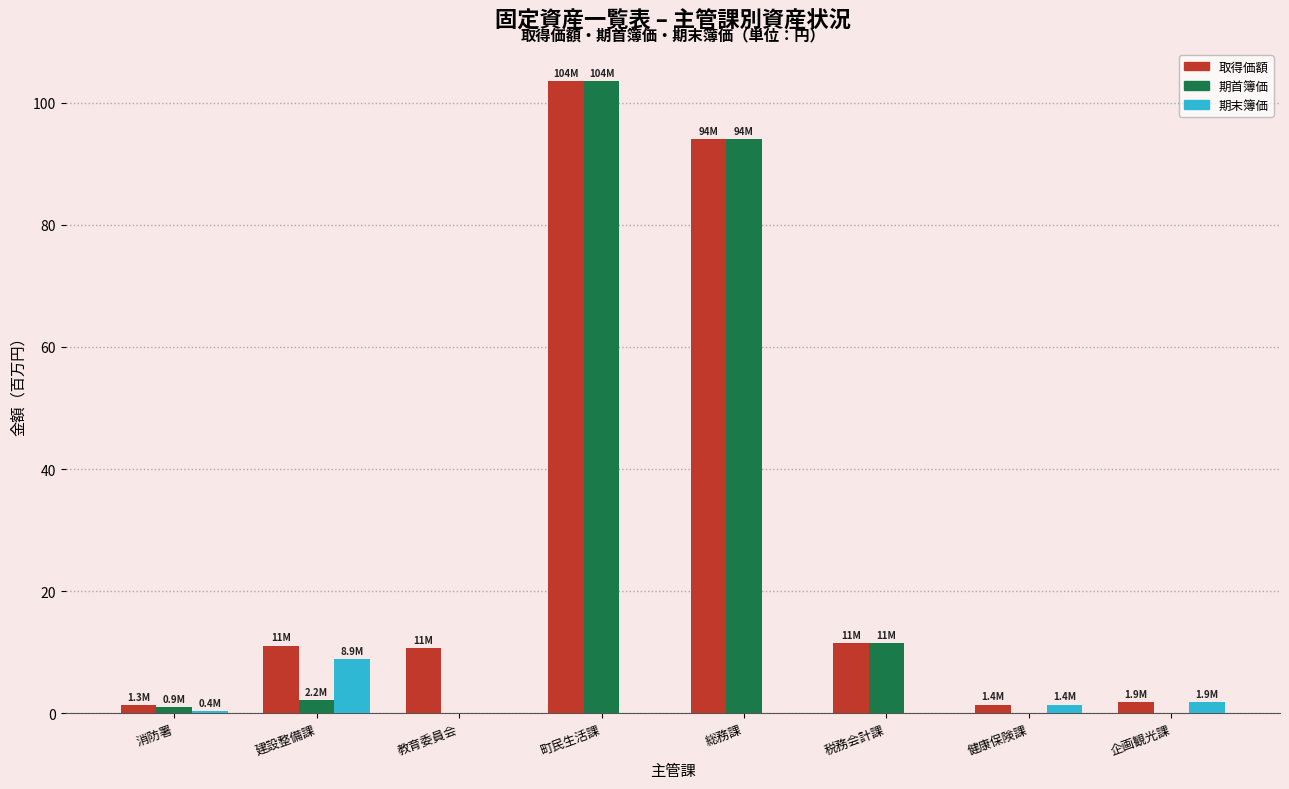

What is the total value across all series at 総務課?

188.2